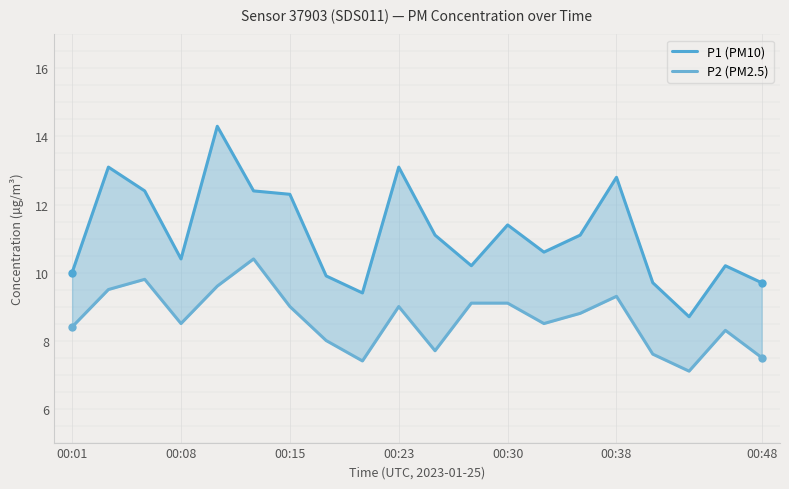

How many lines are shown in the chart?

2